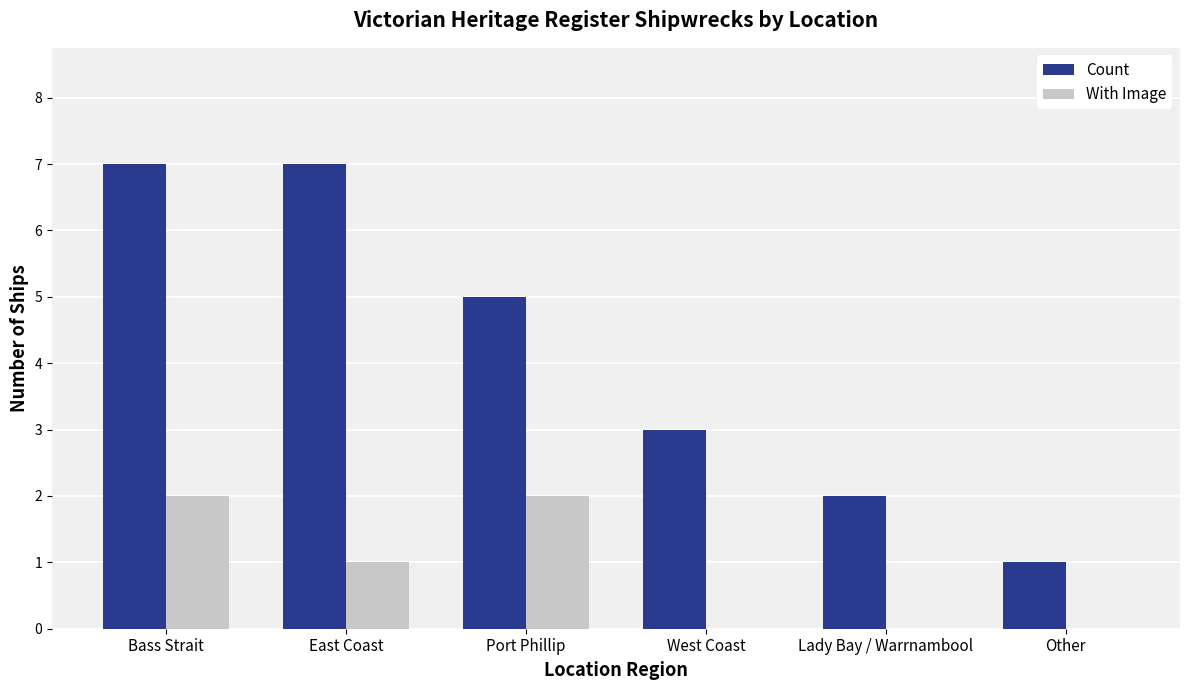

What is the approximate value of Count at Port Phillip?

5